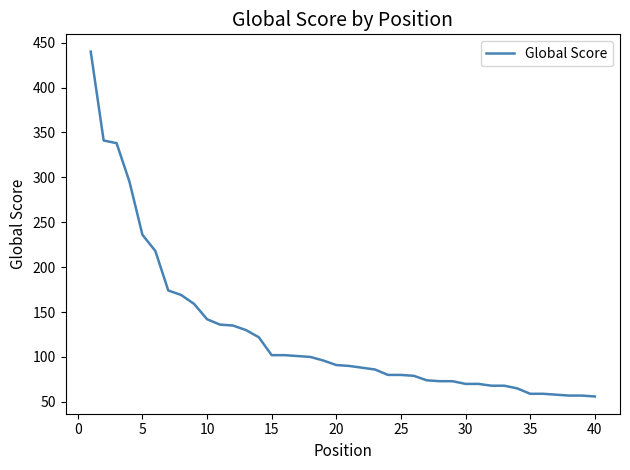

What is the maximum value shown in the chart?

440